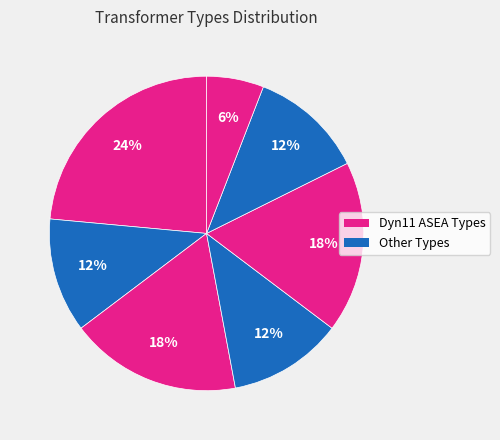

How many slices are in this pie chart?

7